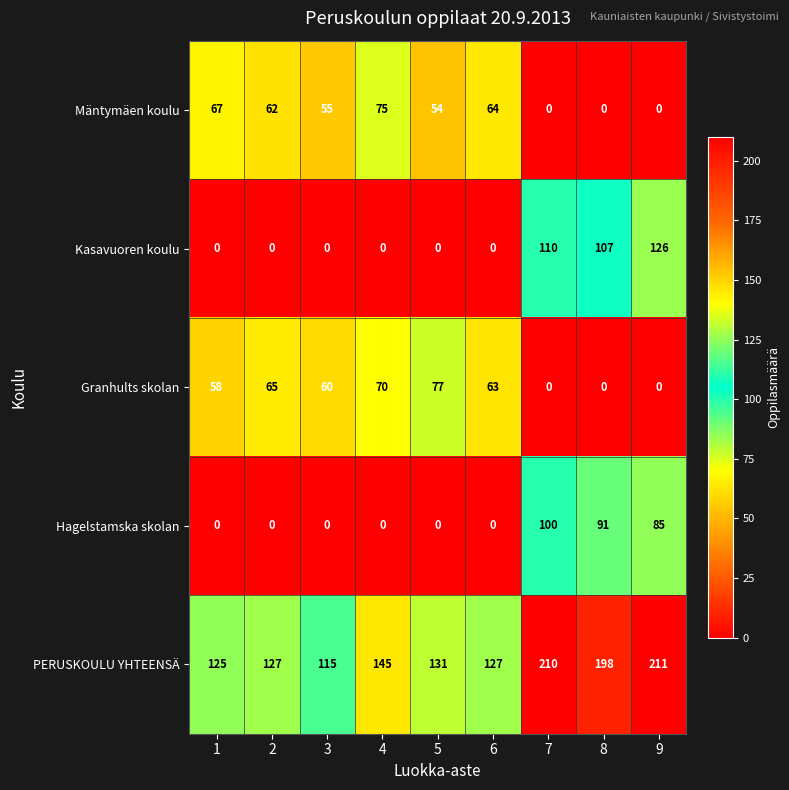

The Mäntymäen koulu series shows 75 at 4. True or false?

True